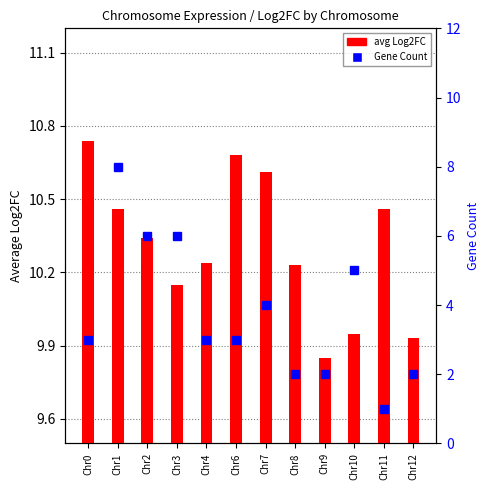

What is the total value across all series at Chr4?

13.2